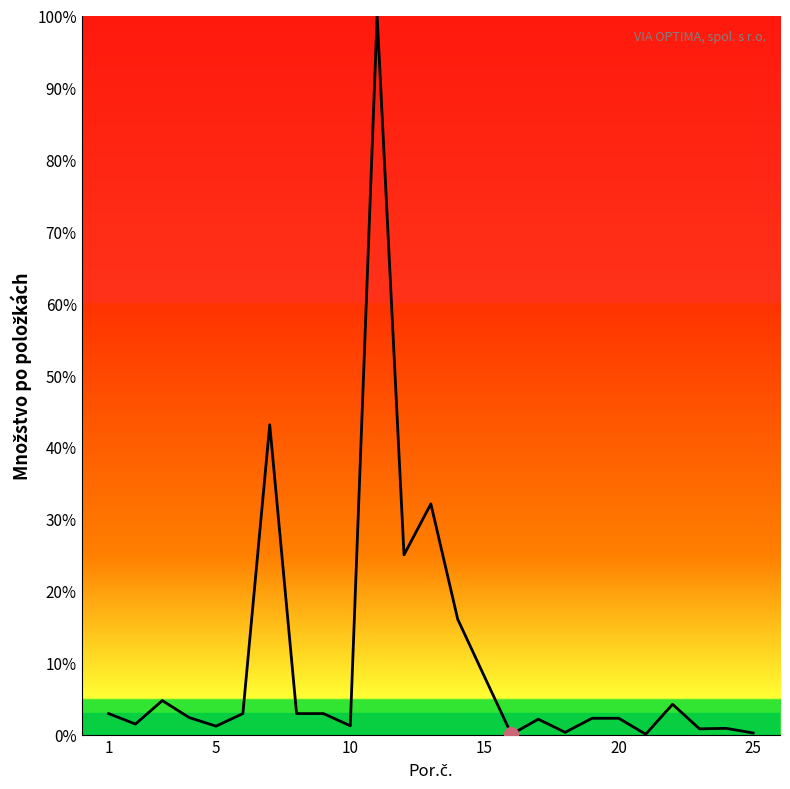

What is the difference between the maximum and minimum values?

100.0